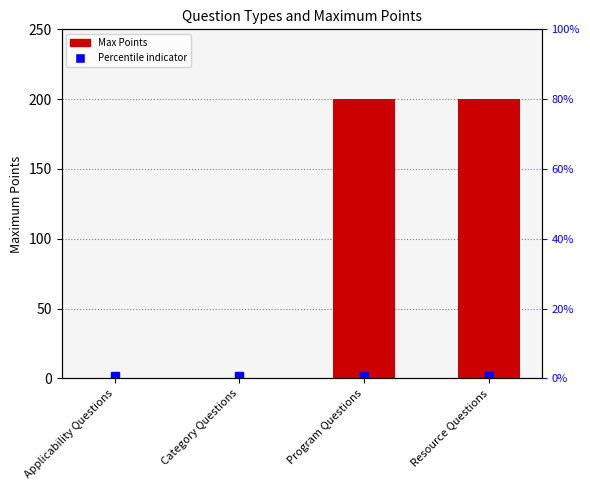

Rank the categories by value from lowest to highest.

Applicability Questions, Category Questions, Program Questions, Resource Questions